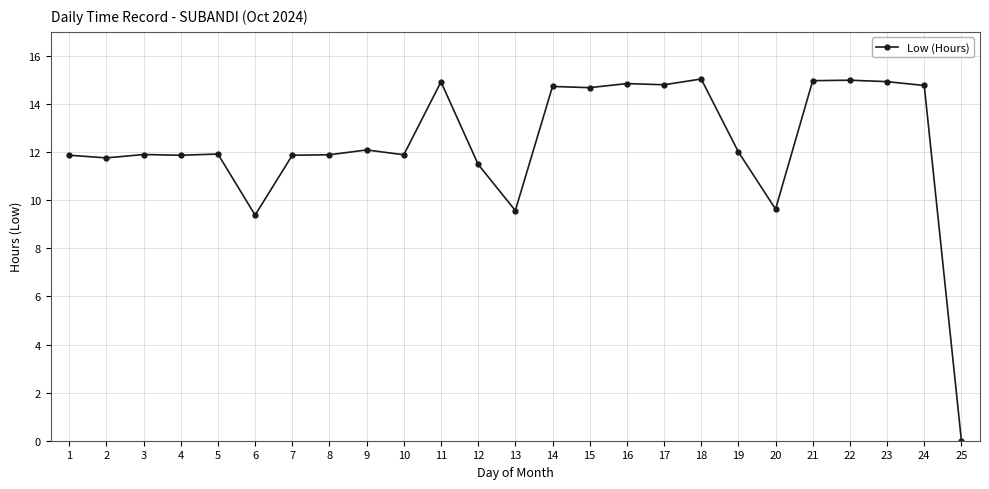

Where does the data first go above 11?

1